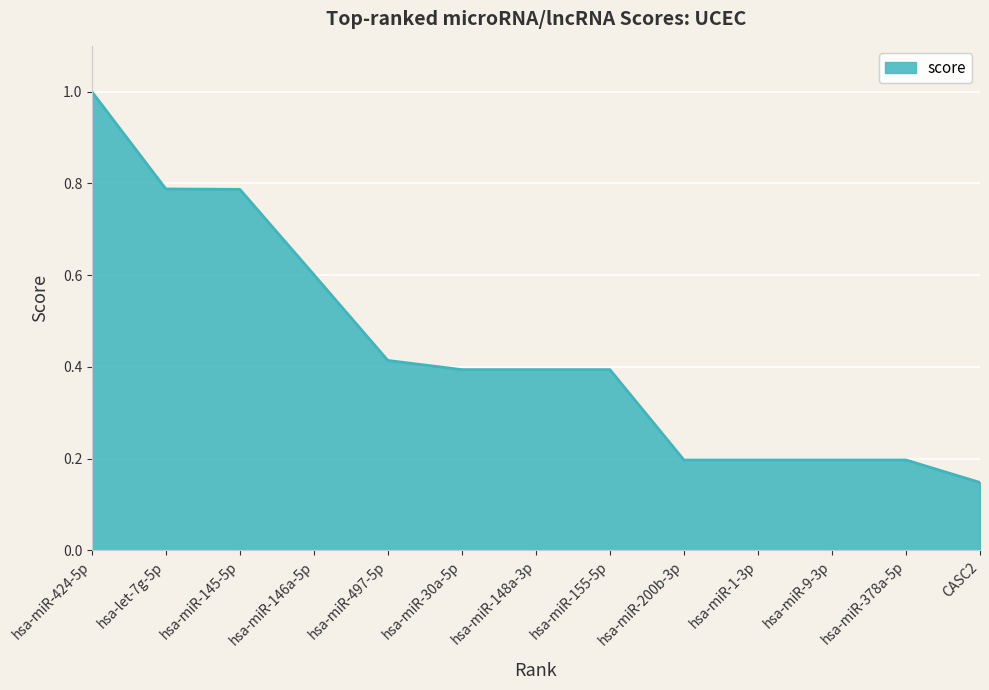

How many categories are shown in the chart?

13